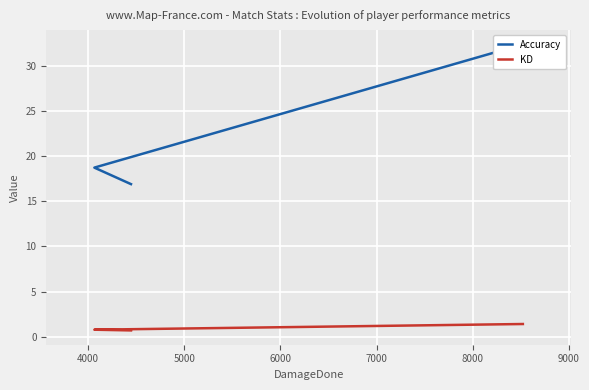

What is the maximum value for Accuracy?

32.4